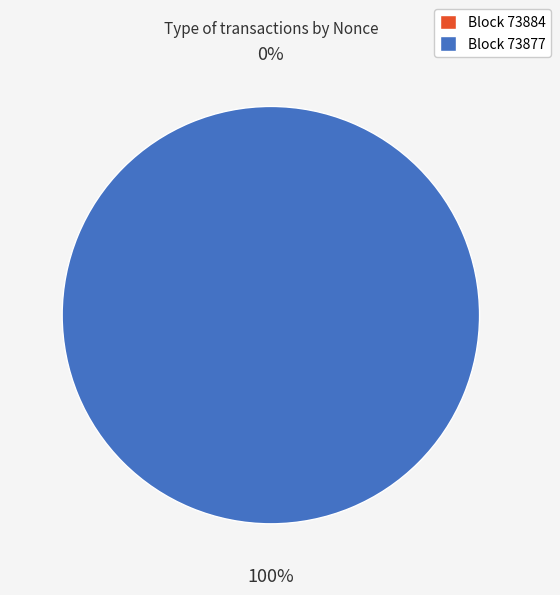

To the nearest percent, what portion does 73877 represent?

100%